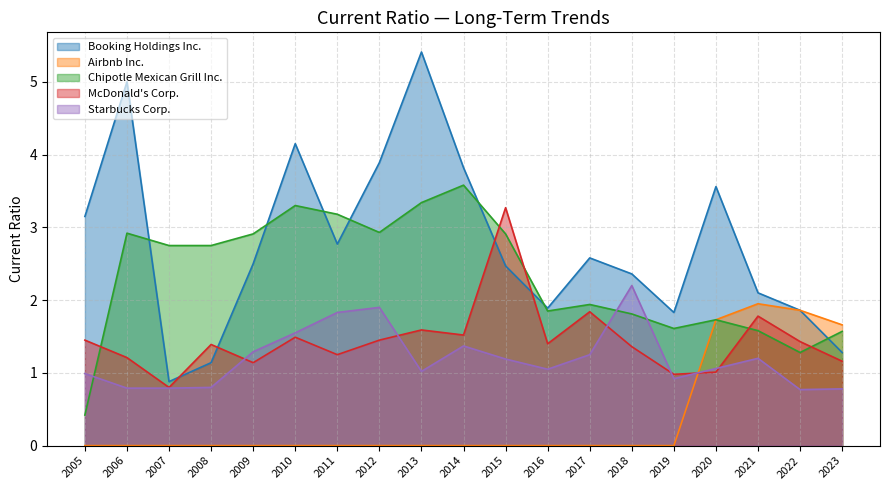

How many lines are shown in the chart?

5